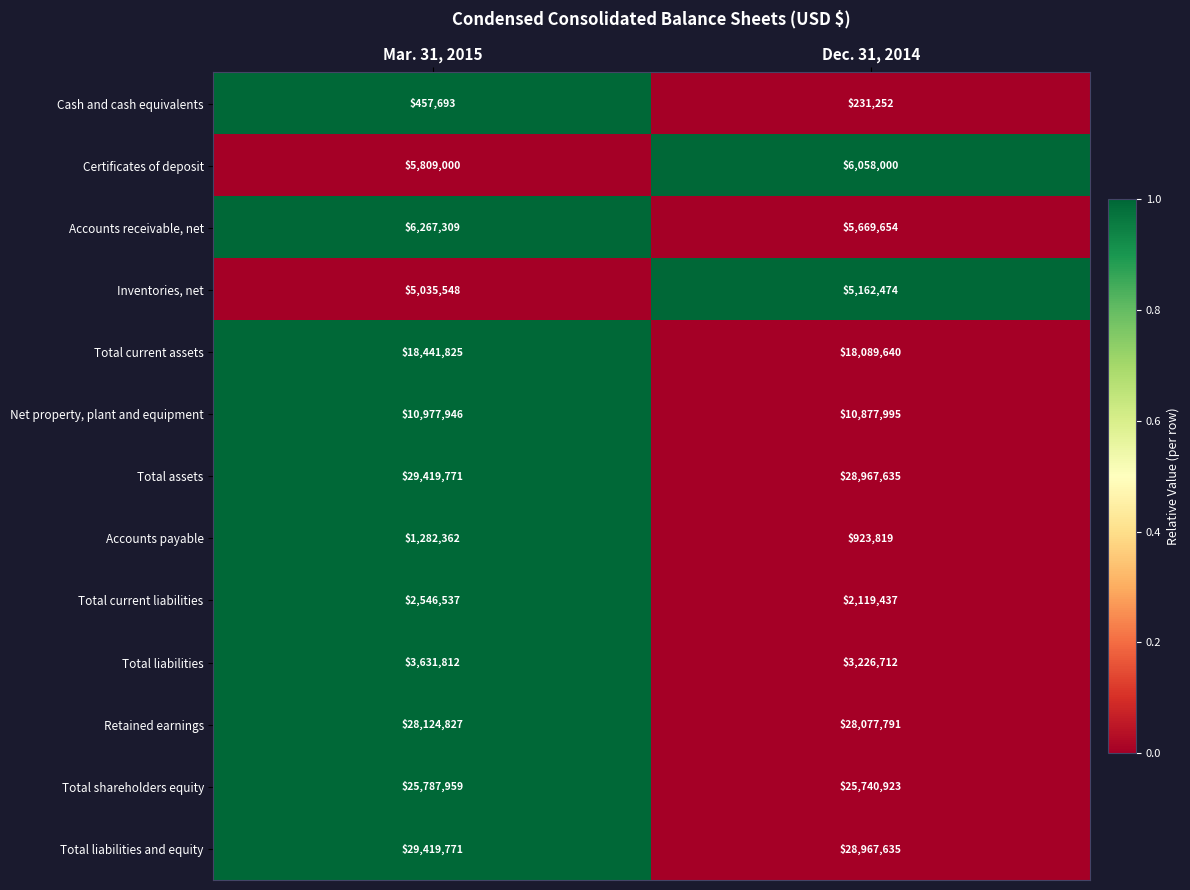

Reading left to right, list all the values displayed in this chart.

Cash and cash equivalents: Mar. 31, 2015=457693	Dec. 31, 2014=231252
Certificates of deposit: Mar. 31, 2015=5809000	Dec. 31, 2014=6058000
Accounts receivable, net: Mar. 31, 2015=6267309	Dec. 31, 2014=5669654
Inventories, net: Mar. 31, 2015=5035548	Dec. 31, 2014=5162474
Total current assets: Mar. 31, 2015=18441825	Dec. 31, 2014=18089640
Net property, plant and equipment: Mar. 31, 2015=10977946	Dec. 31, 2014=10877995
Total assets: Mar. 31, 2015=29419771	Dec. 31, 2014=28967635
Accounts payable: Mar. 31, 2015=1282362	Dec. 31, 2014=923819
Total current liabilities: Mar. 31, 2015=2546537	Dec. 31, 2014=2119437
Total liabilities: Mar. 31, 2015=3631812	Dec. 31, 2014=3226712
Retained earnings: Mar. 31, 2015=28124827	Dec. 31, 2014=28077791
Total shareholders equity: Mar. 31, 2015=25787959	Dec. 31, 2014=25740923
Total liabilities and equity: Mar. 31, 2015=29419771	Dec. 31, 2014=28967635